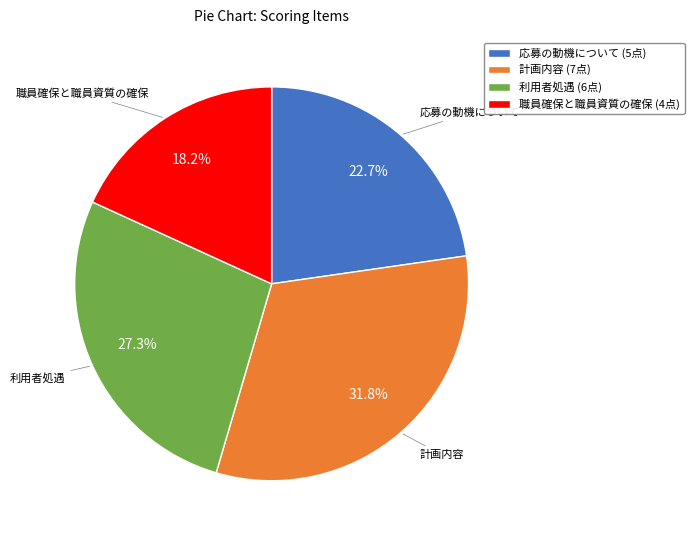

How much of the chart is everything except 計画内容?

68.2%